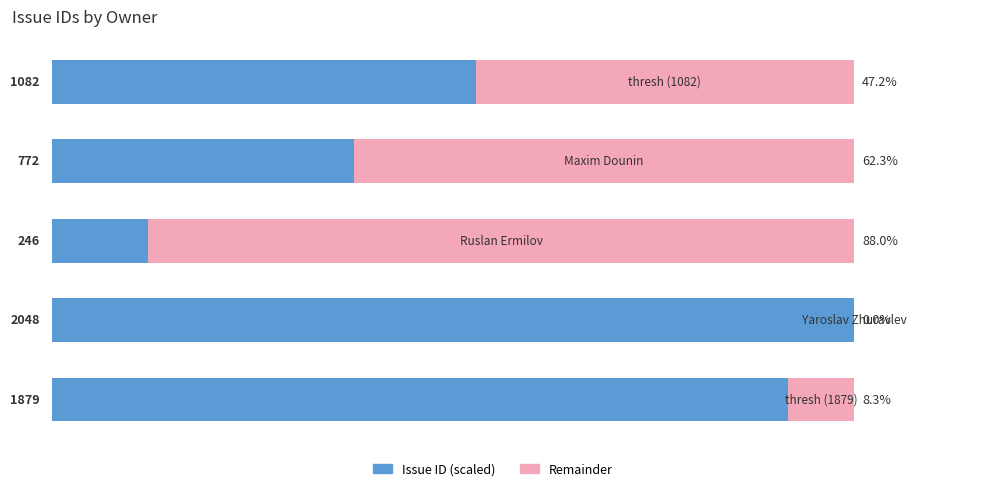

Rank the series by their average value, from lowest to highest.

Remainder, Issue ID (scaled)